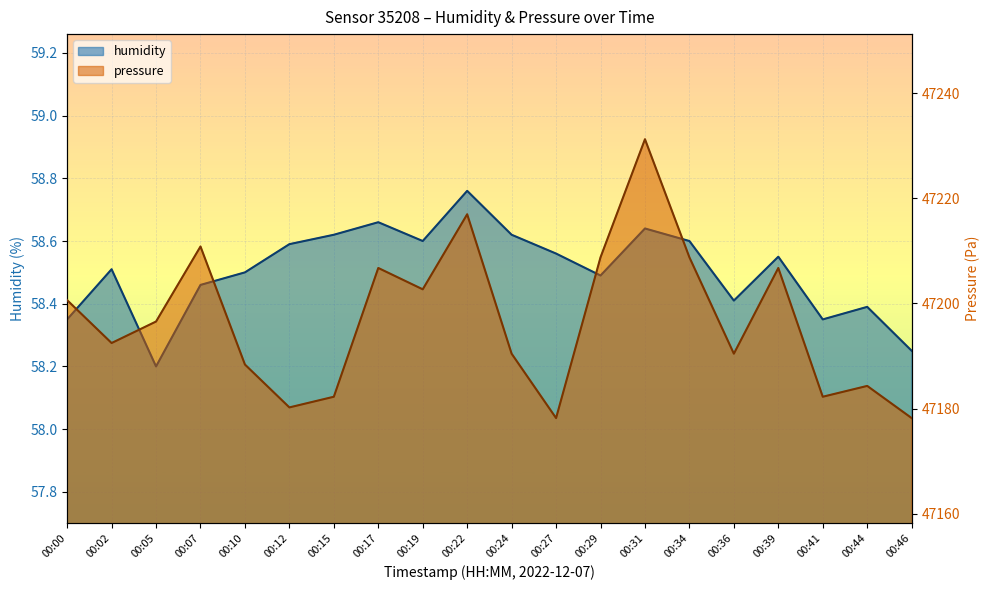

Reading left to right, list all the values displayed in this chart.

humidity: 58.4	58.5	58.2	58.5	58.5	58.6	58.6	58.7	58.6	58.8	58.6	58.6	58.5	58.6	58.6	58.4	58.5	58.4	58.4	58.2
pressure_normalized: 47200.6	47192.5	47196.6	47210.8	47188.4	47180.2	47182.2	47206.8	47202.7	47217.0	47190.4	47178.2	47208.8	47231.2	47208.8	47190.4	47206.8	47182.2	47184.3	47178.2